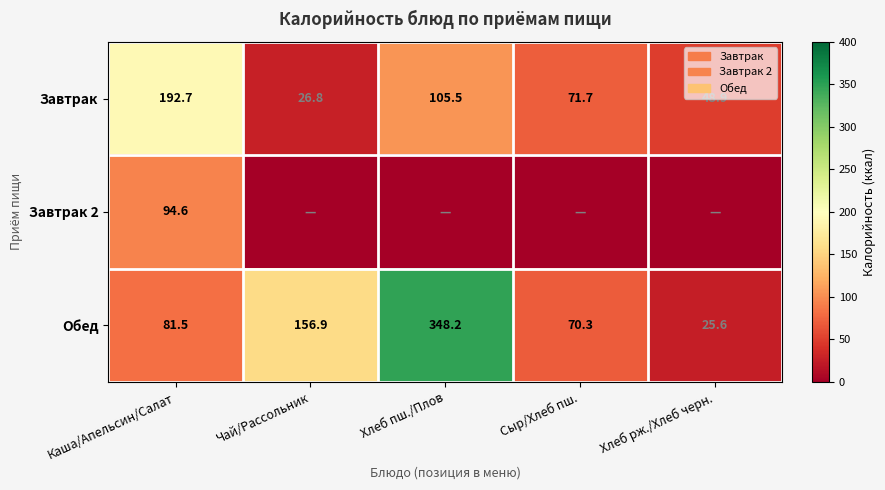

List the labels in order of Обед value, smallest first.

Хлеб рж./Хлеб черн., Сыр/Хлеб пш., Каша/Апельсин/Салат, Чай/Рассольник, Хлеб пш./Плов